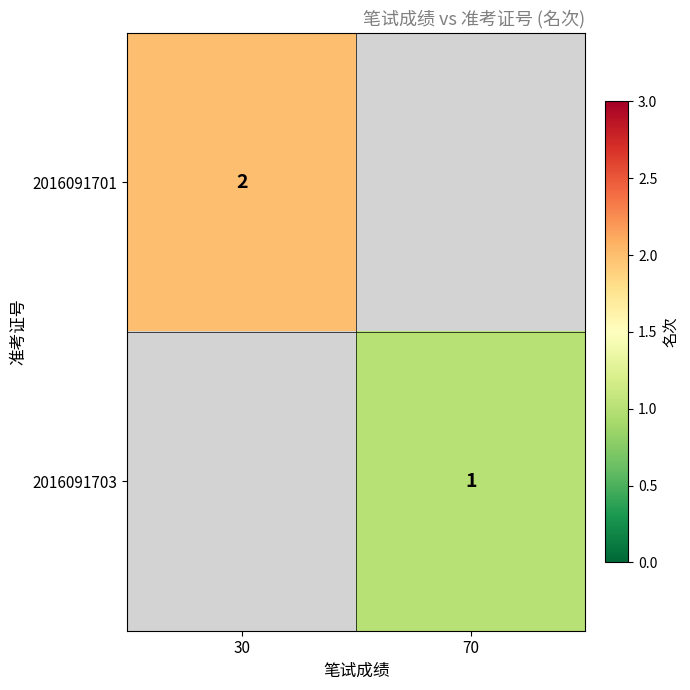

Is the value of 2016091701 at 30 greater than the value of 2016091703 at 70?

Yes